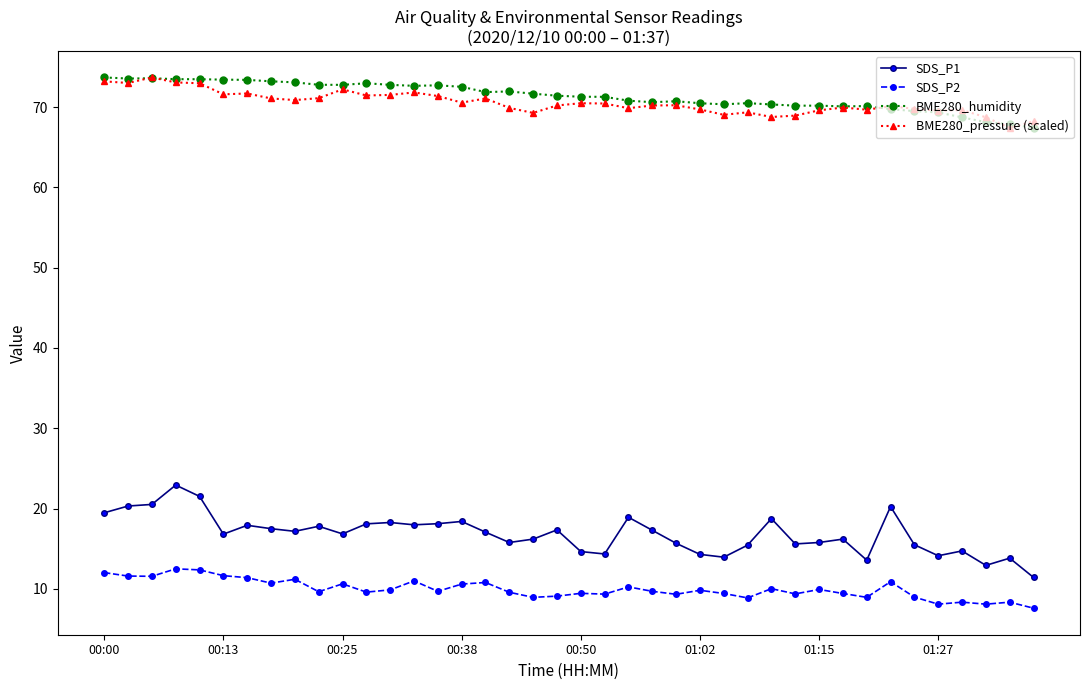

True or false: BME280_pressure (scaled) and SDS_P2 cross at least once.

False